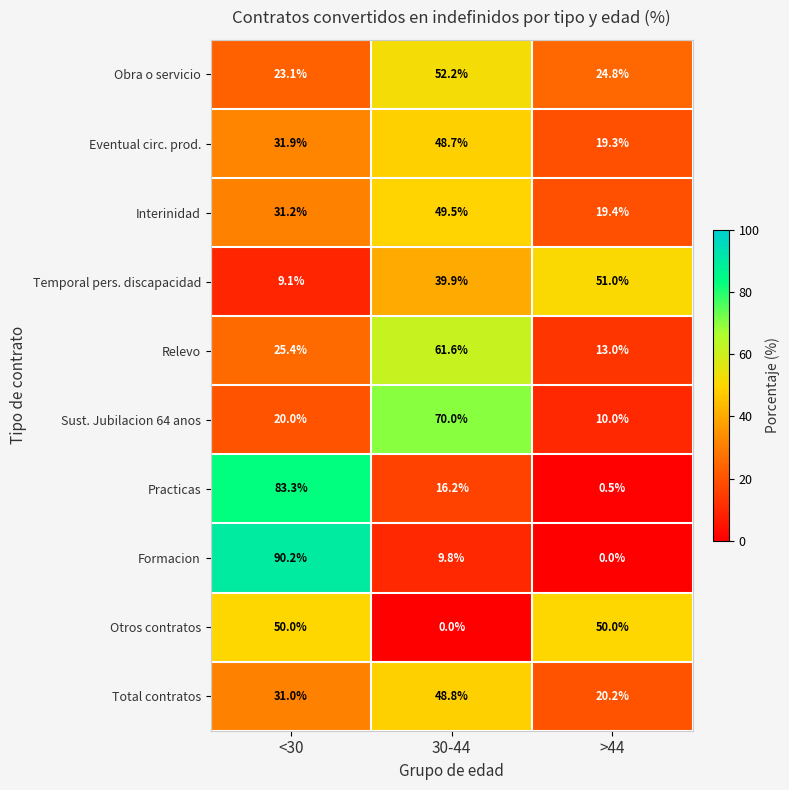

Which series has the largest range (max minus min)?

Formacion